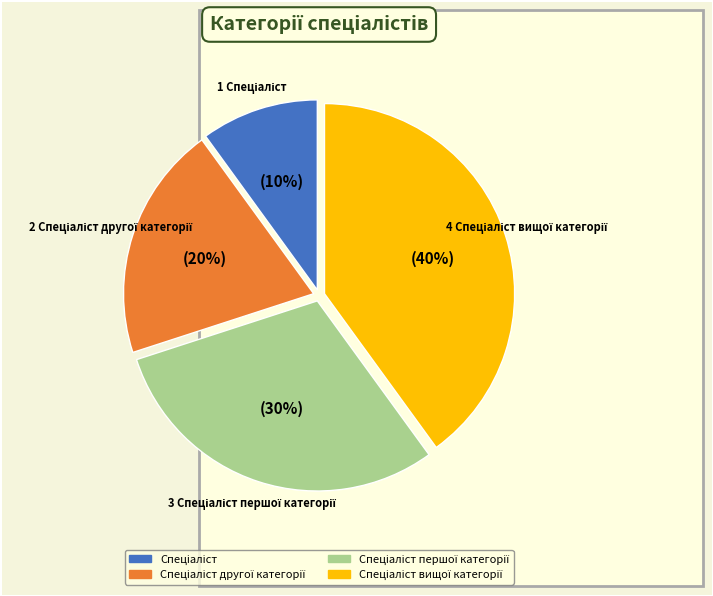

Is there any slice that represents more than half of the pie?

No